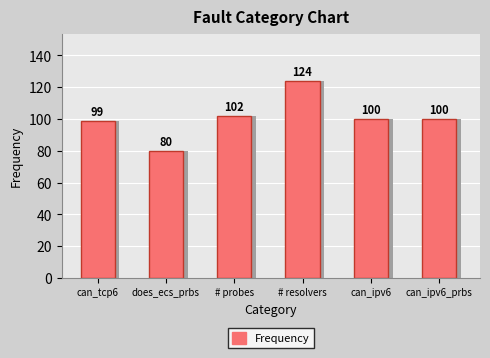

Which label corresponds to the smallest value in the chart?

does_ecs_prbs